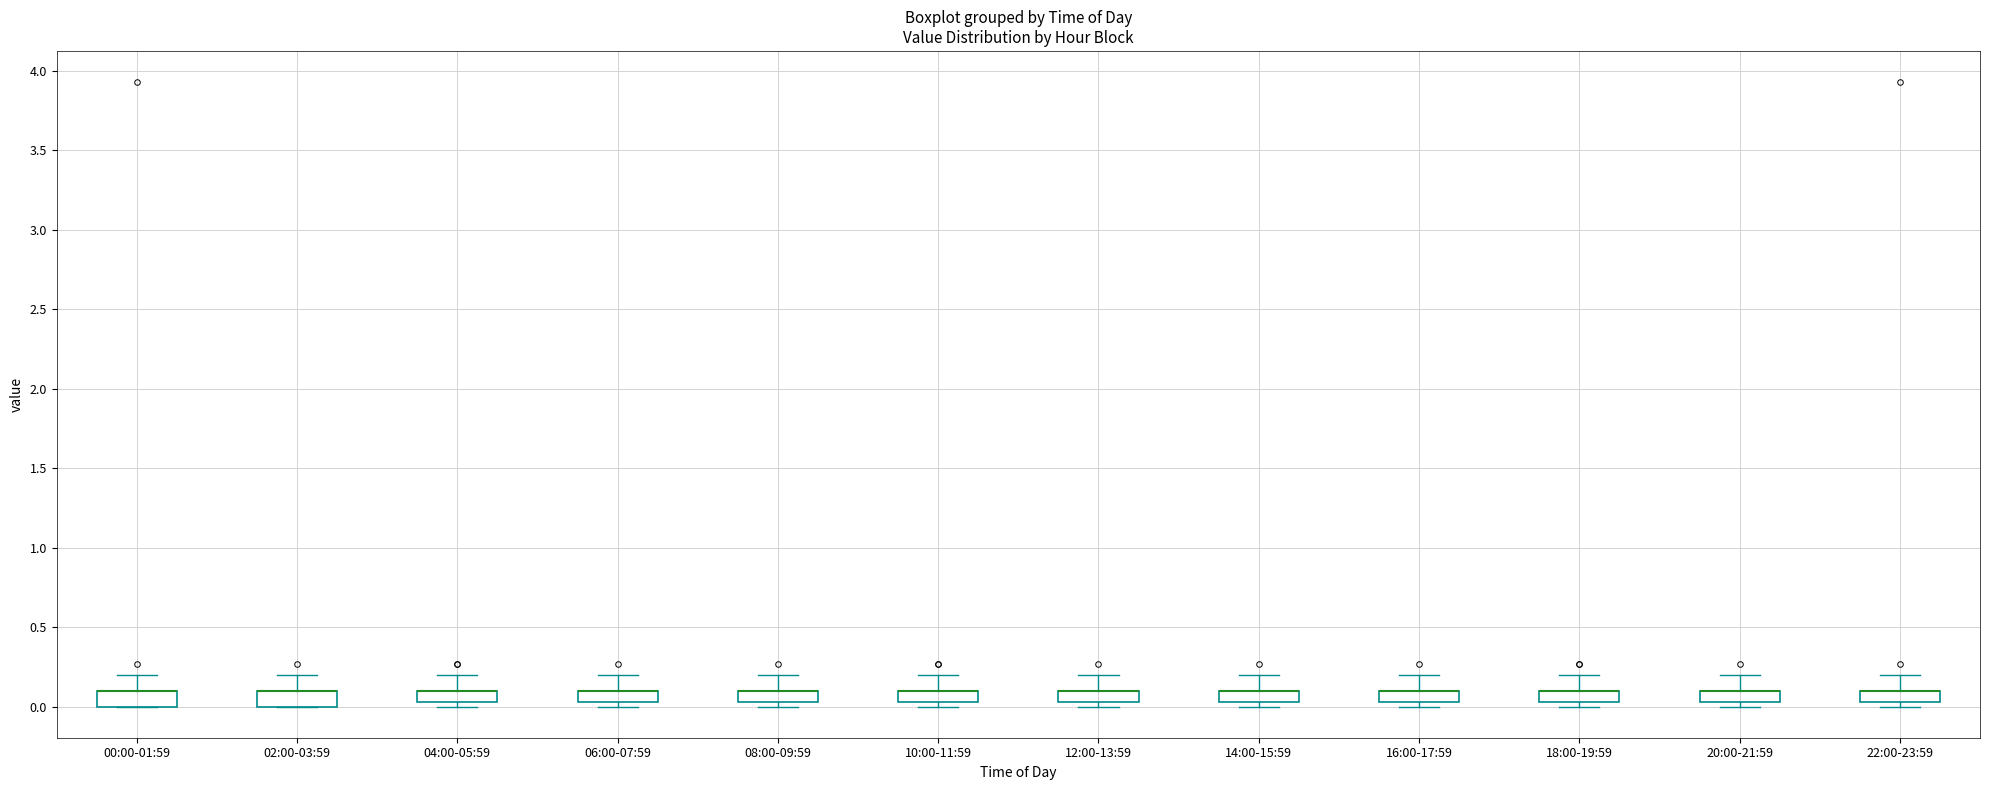

Where does the upper whisker of the box for 12:00-13:59 end on the y-axis? The values are not printed on the chart, so give them approximately, as read against the axis.

0.20